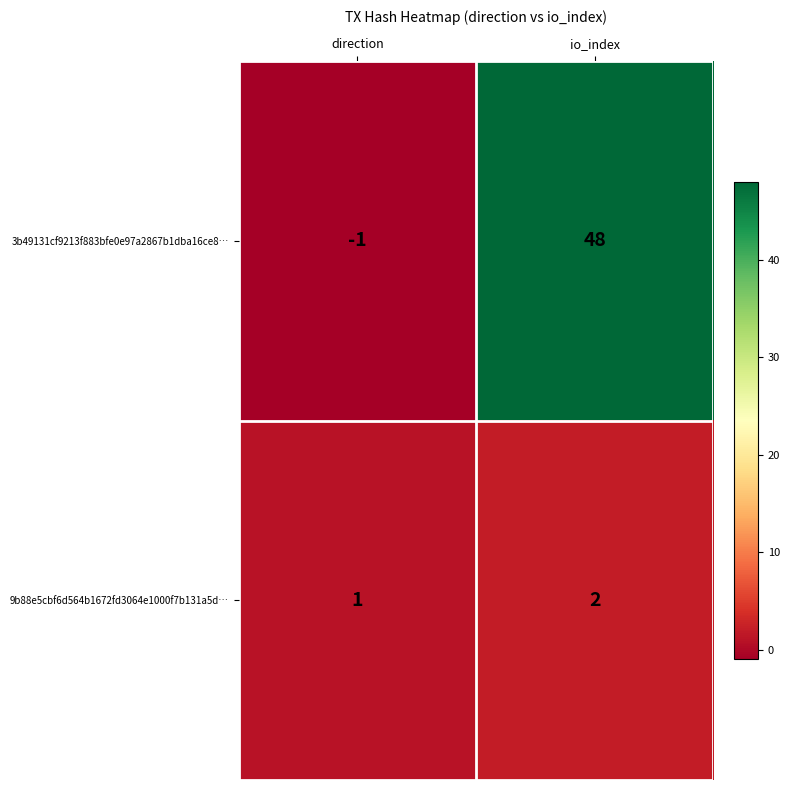

What is the total value across all series at io_index?

50